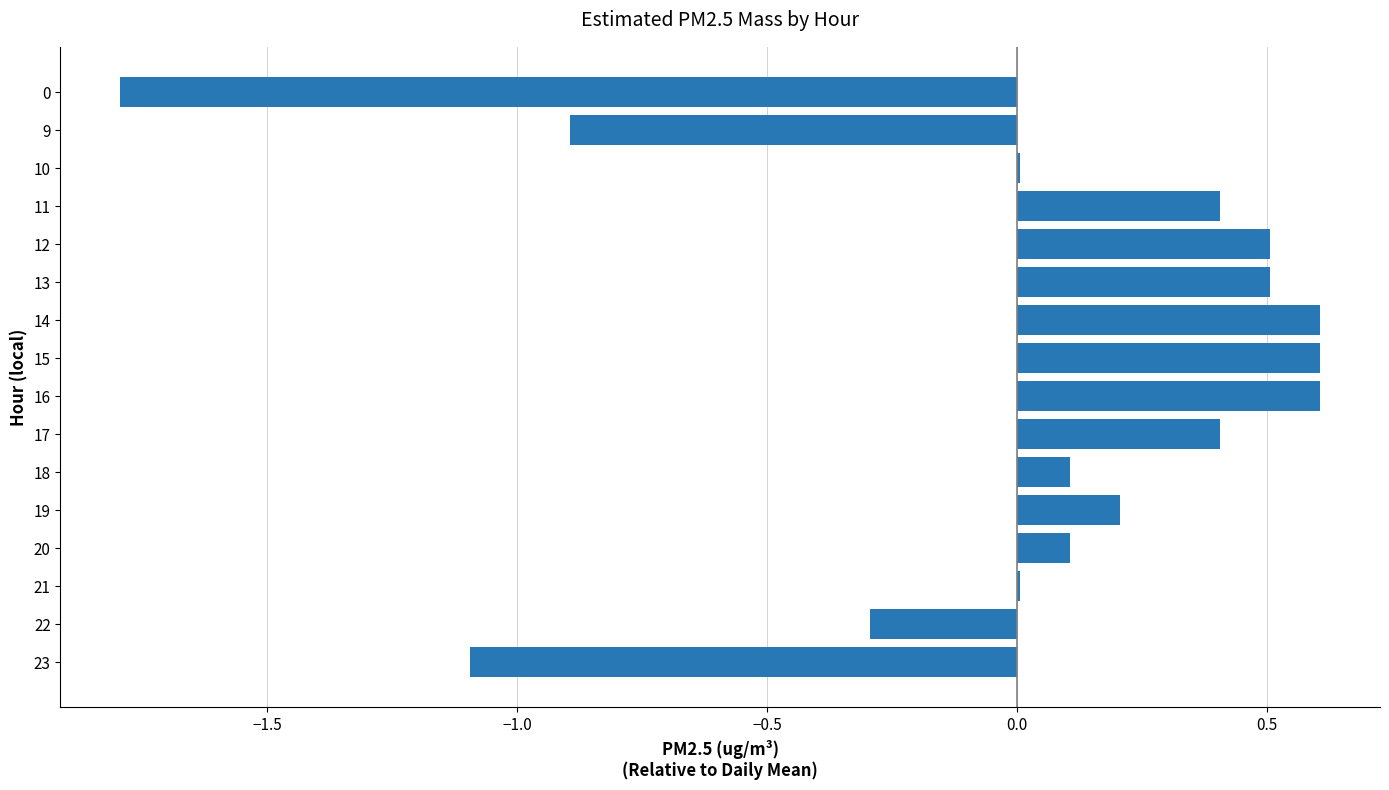

Are the bars horizontal?

Yes